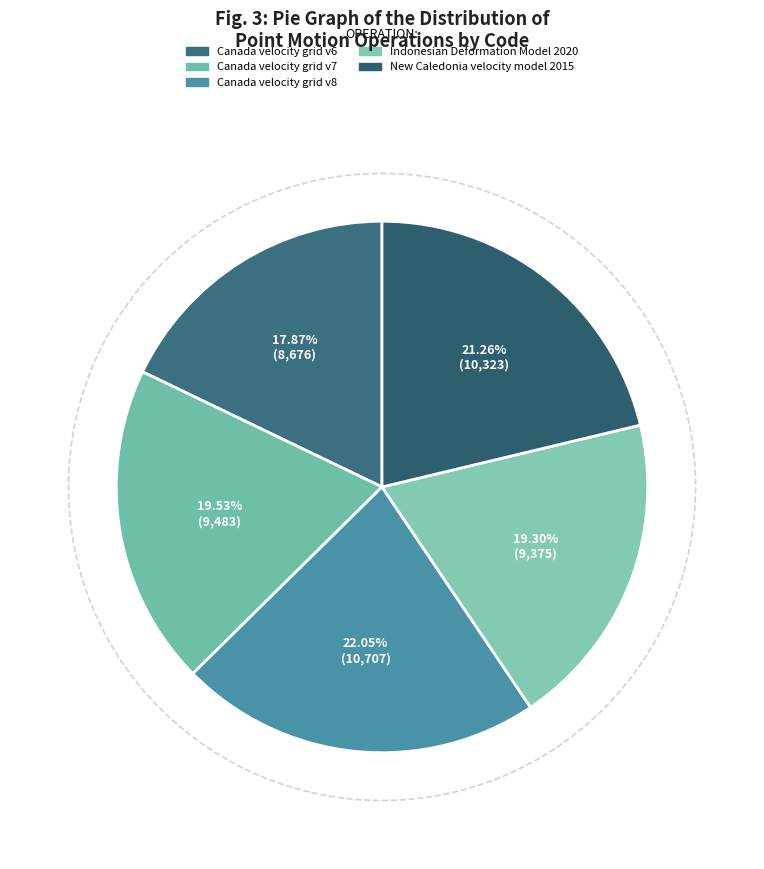

Combined, do Canada velocity grid v7 and Indonesian Deformation Model 2020 account for over 50%?

No